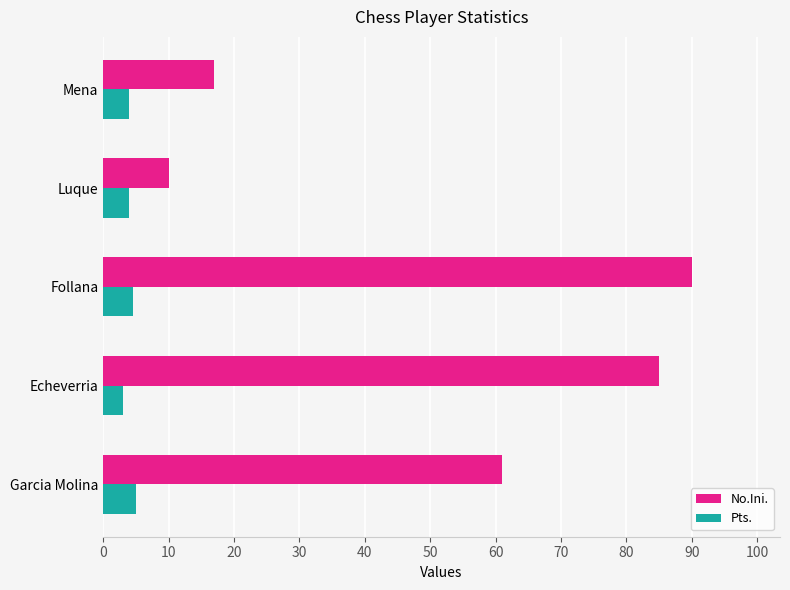

The No.Ini. series shows 23.4 at Mena. True or false?

False